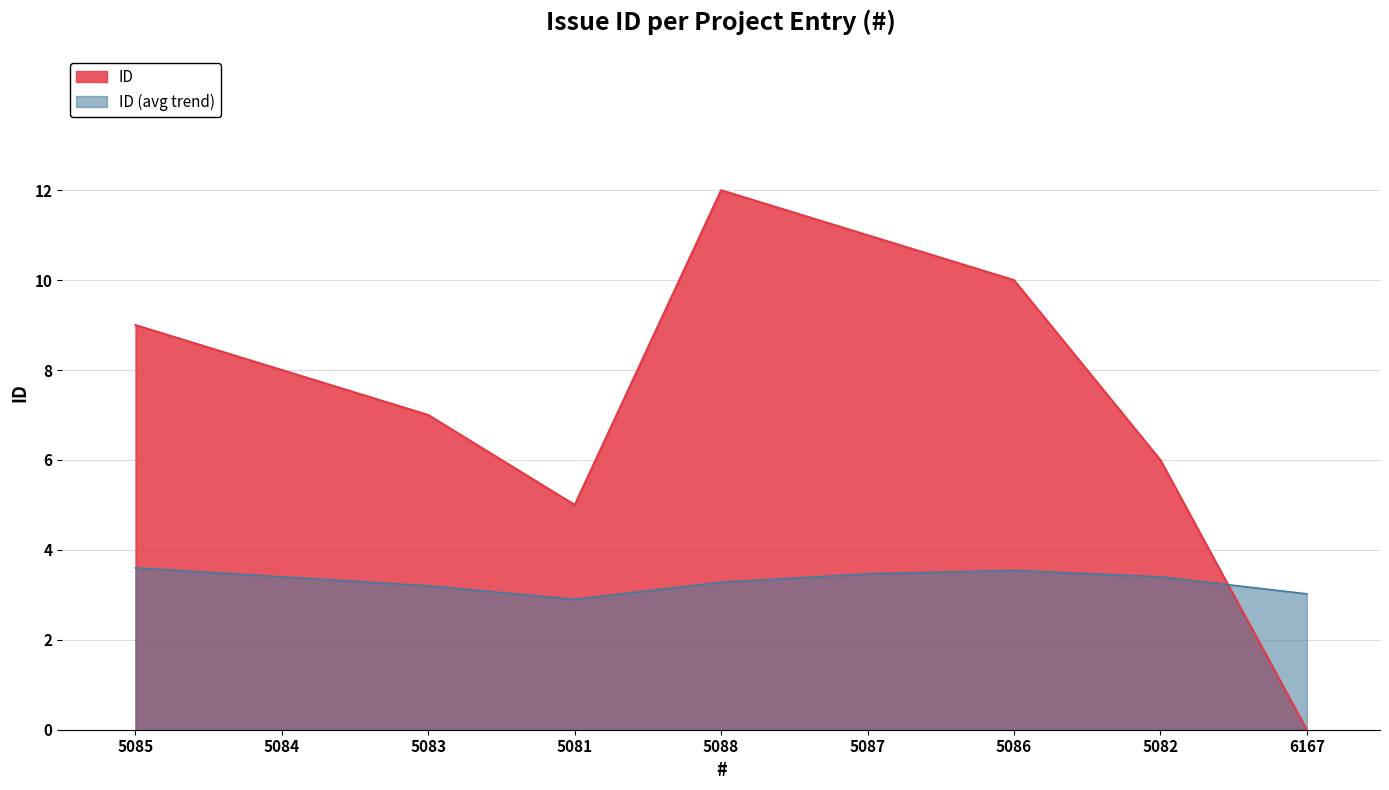

What is the sum of the values at 5081 and 5084?

13